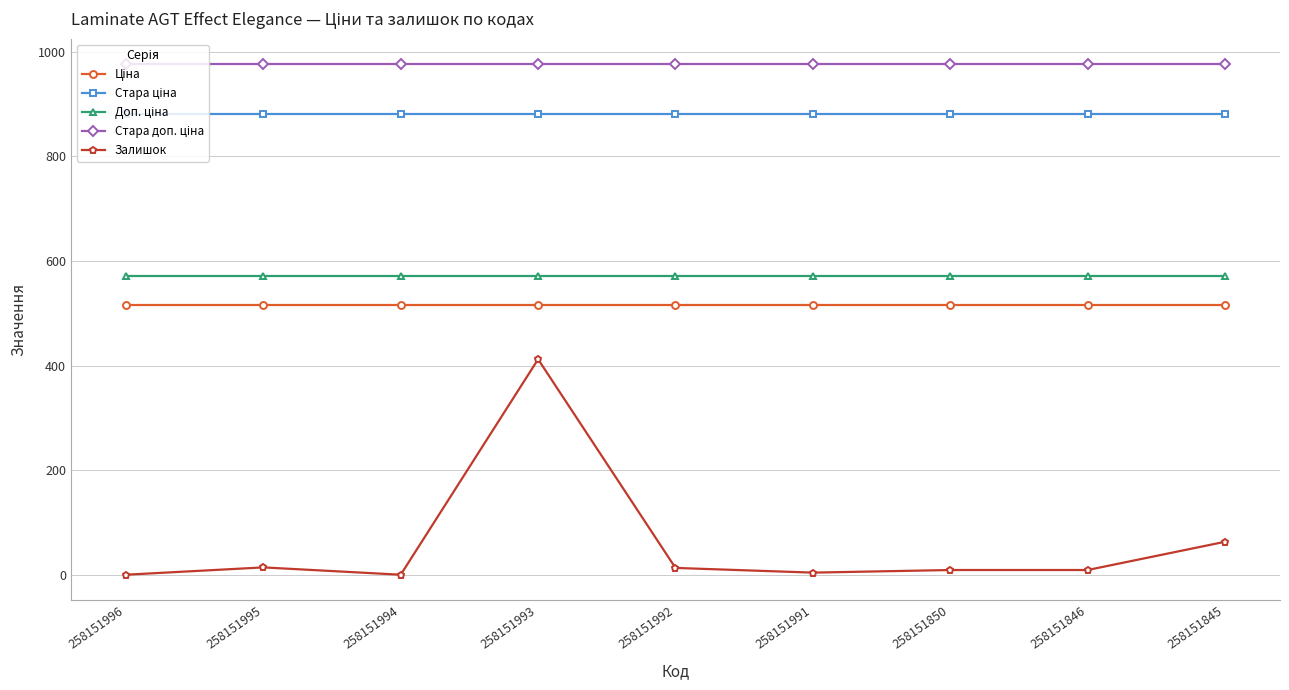

At which category is the sum across all series the highest?

258151993